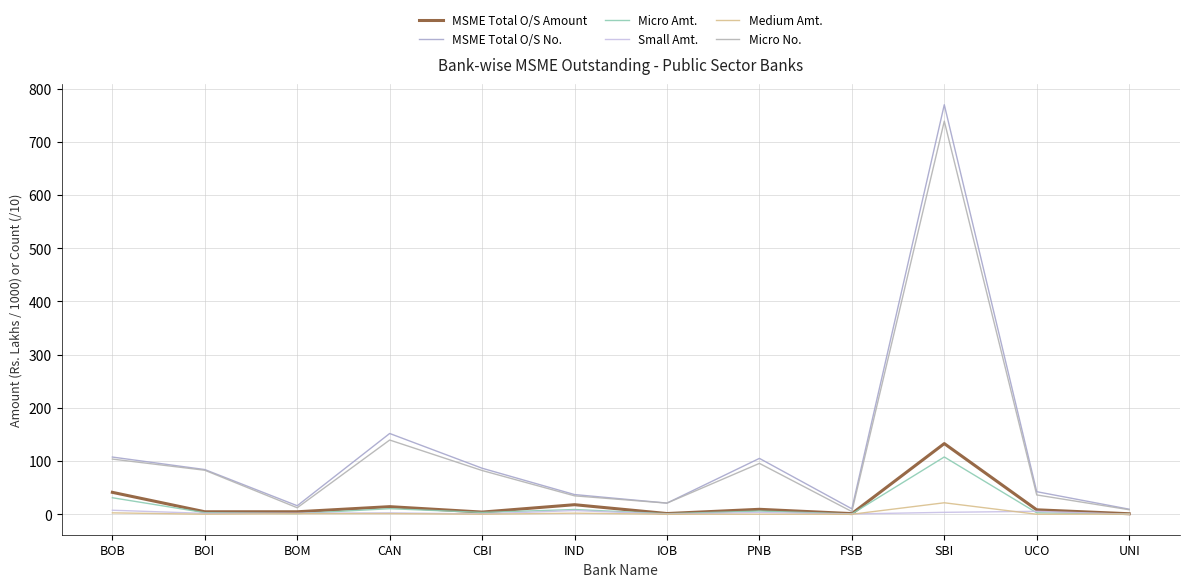

Between BOI and PNB, which is larger?

PNB